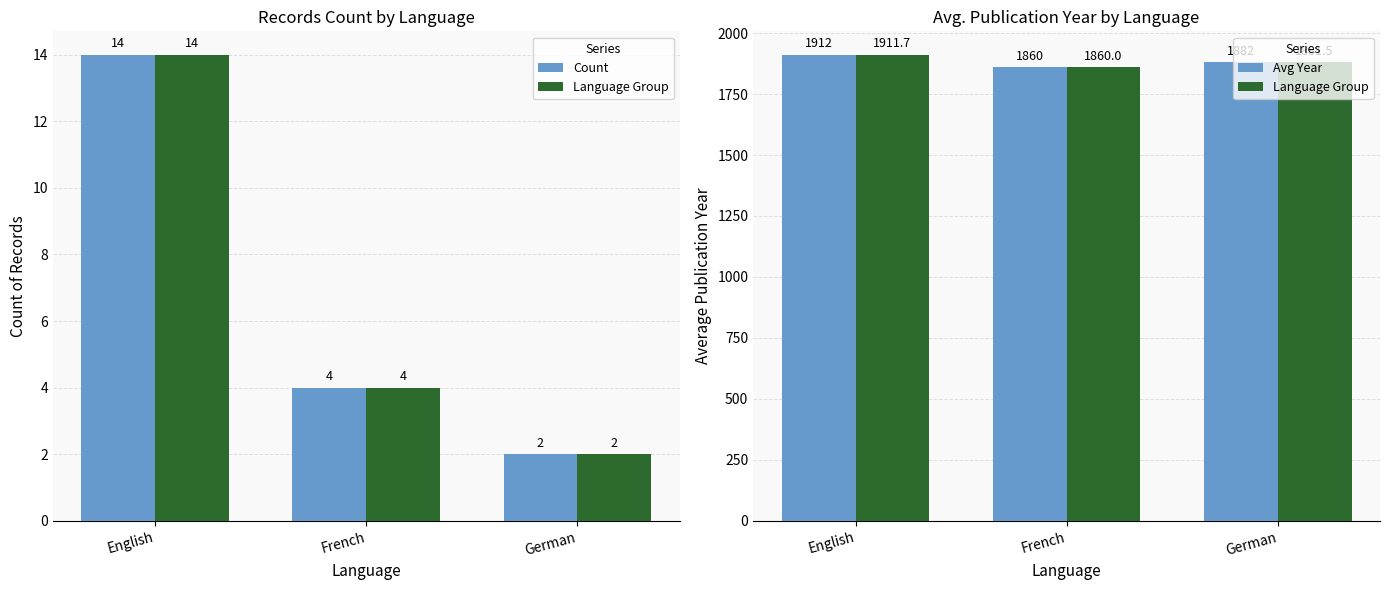

Between English and German, which series saw the biggest shift?

Language Group